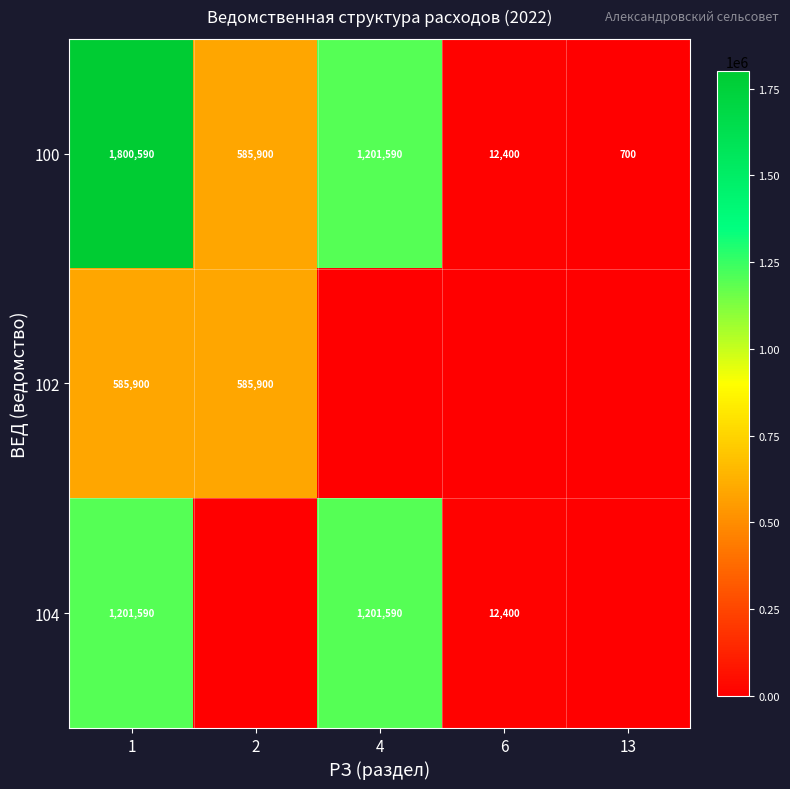

Is the value of 100 at 13 greater than the value of 104 at 1?

No